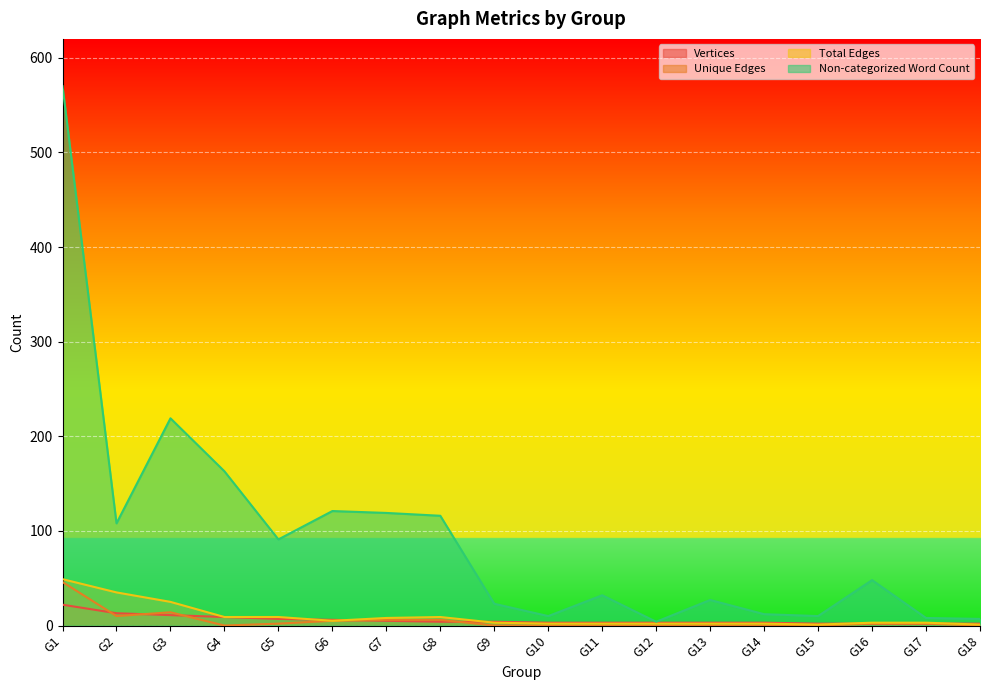

What are all the series names shown in the legend?

Vertices, Unique Edges, Total Edges, Non-categorized Word Count